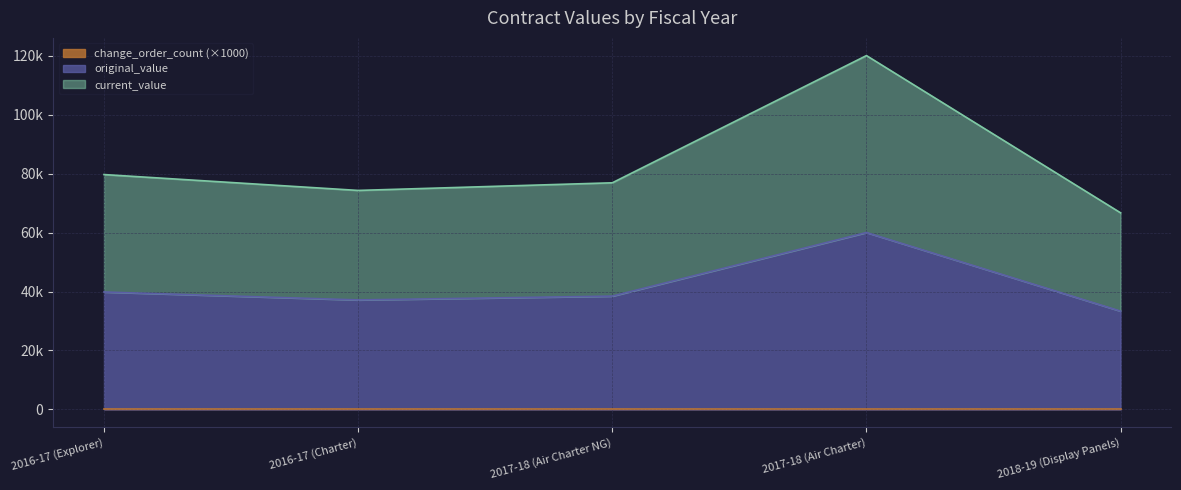

At which label does original_value reach its minimum?

2018-19 (Display Panels)